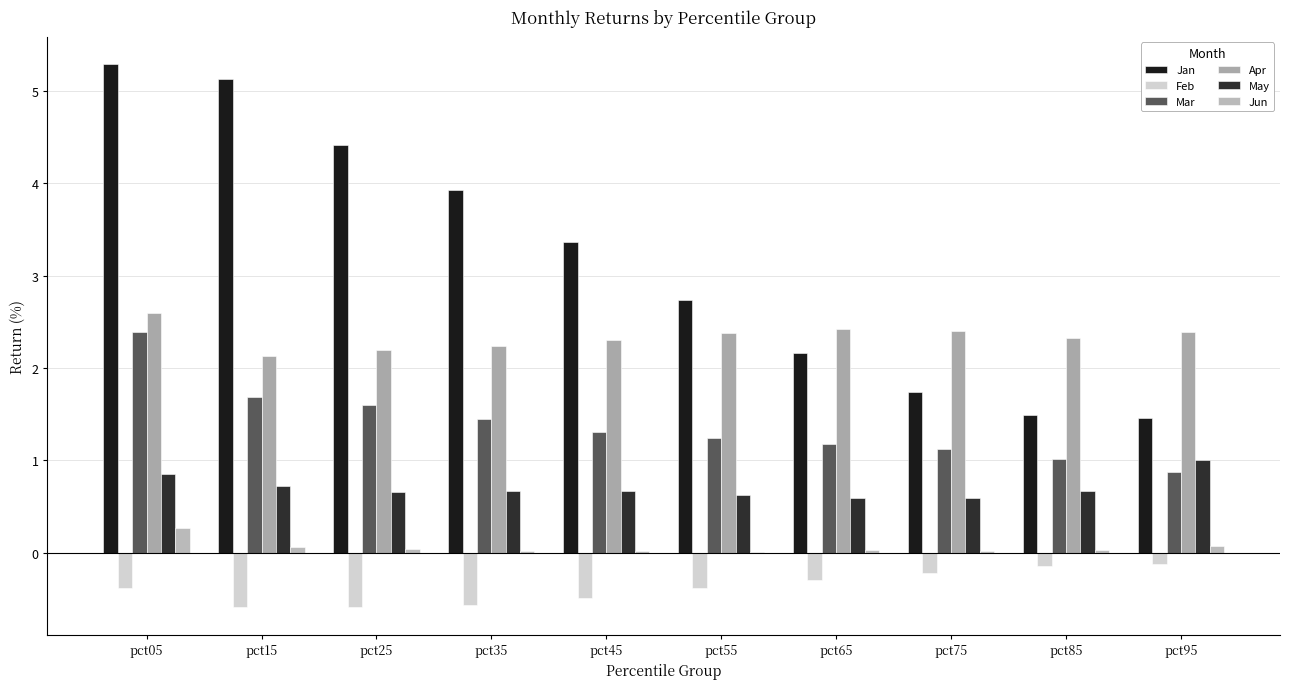

Between pct05 and pct55, which series saw the biggest shift?

Jan